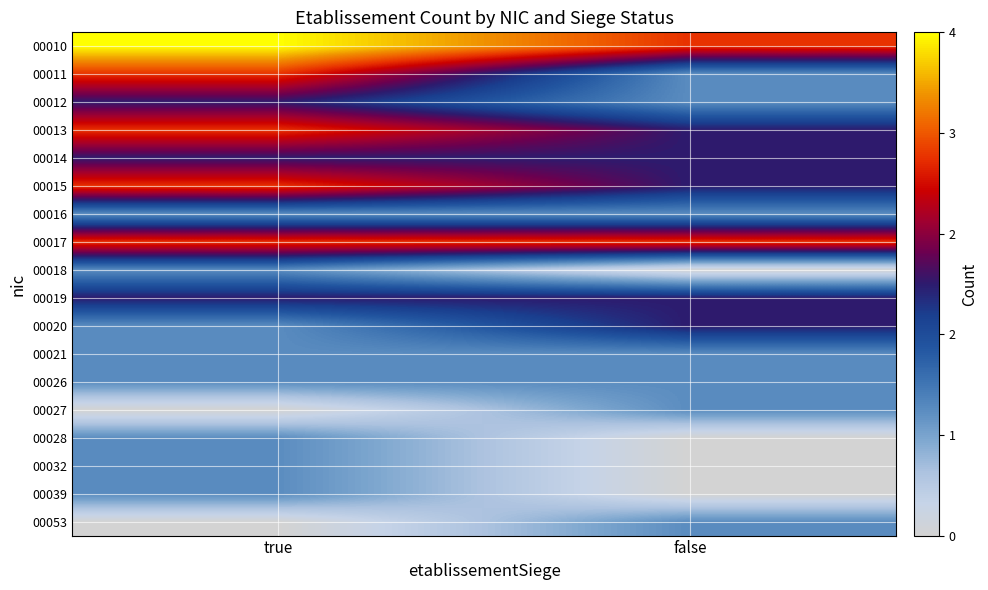

Count the number of categories in the chart.

2